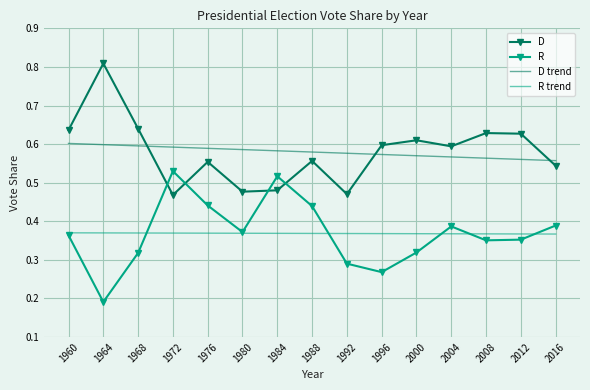

What is the sum of the D values at 1960 and 2012?

1.3